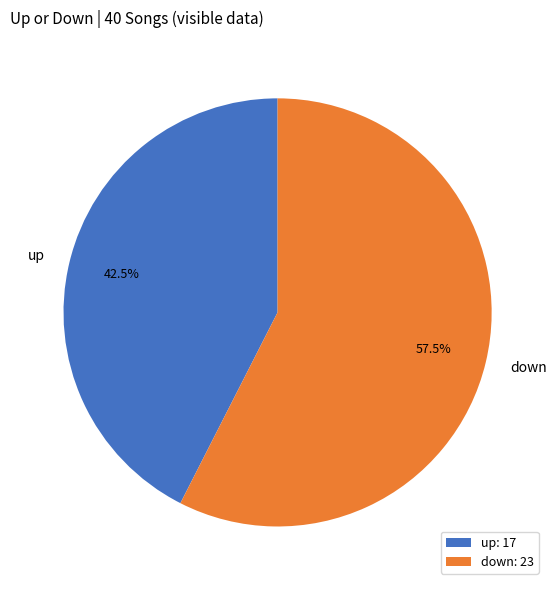

Between down and up, which is larger?

down